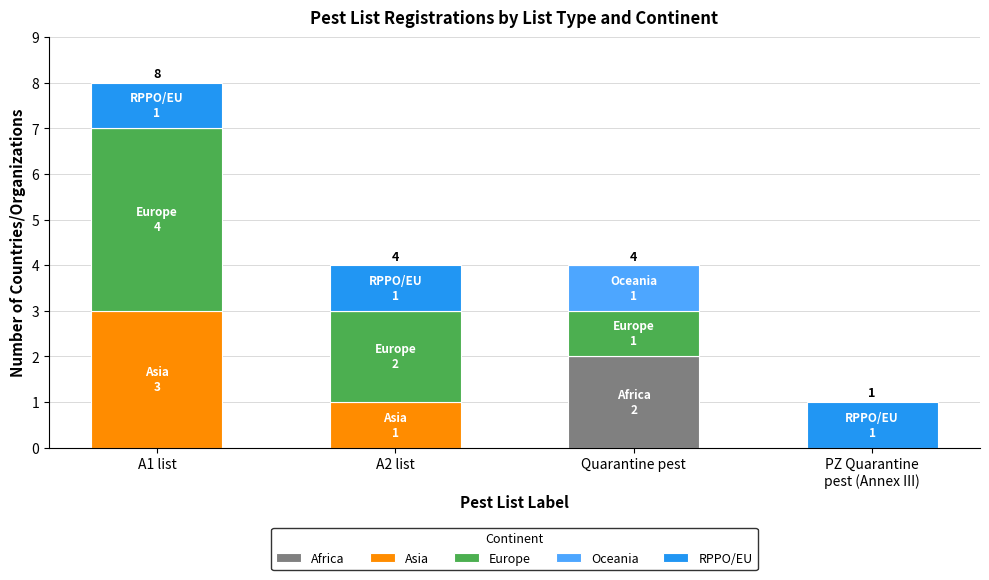

At which category is the sum across all series the highest?

A1 list